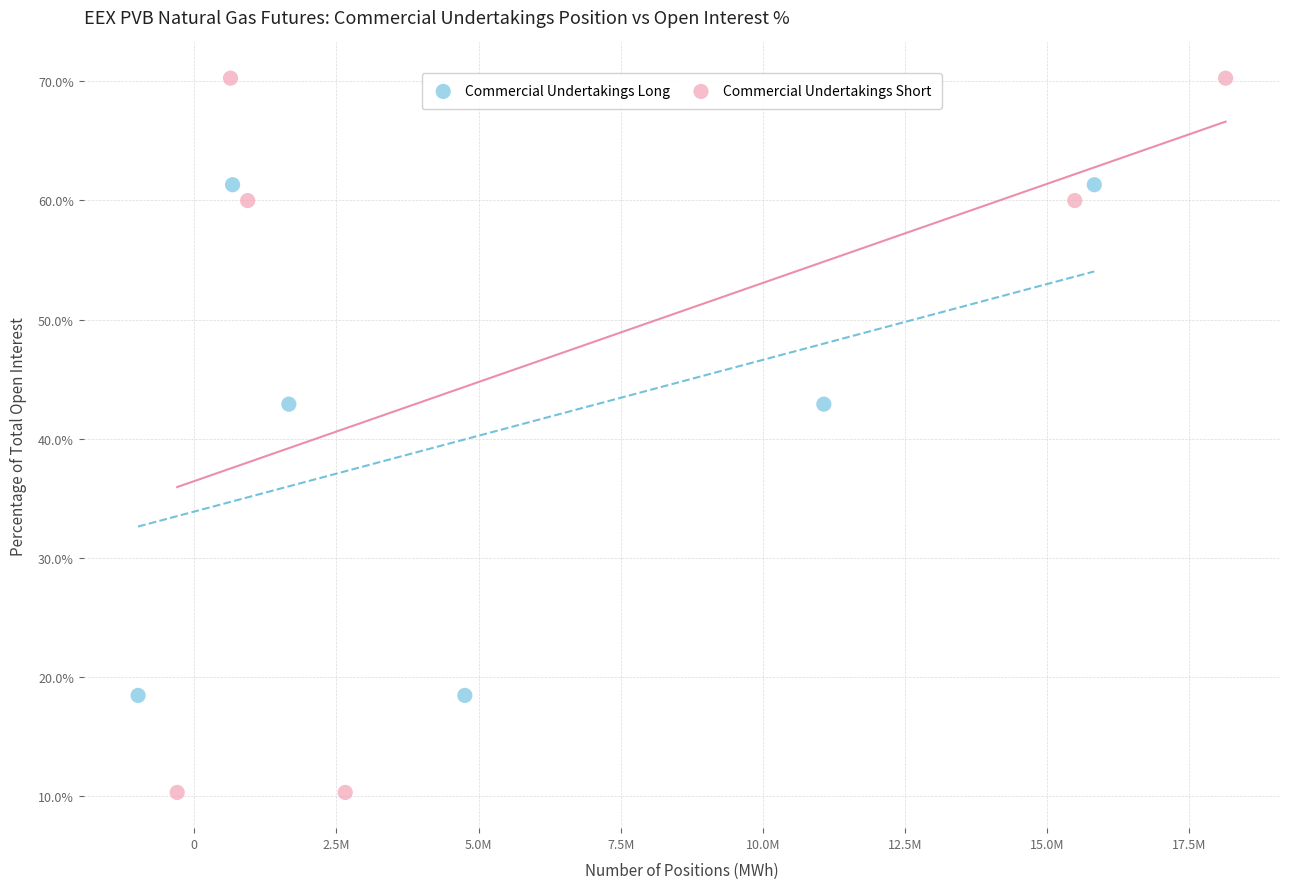

What are all the series names shown in the legend?

Commercial Undertakings Long, Commercial Undertakings Short